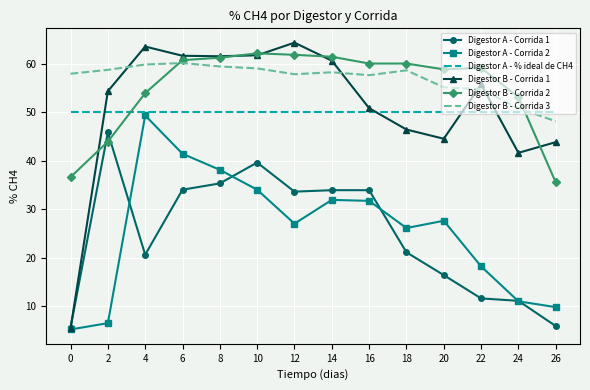

What is the total value across all series at 16?

284.0